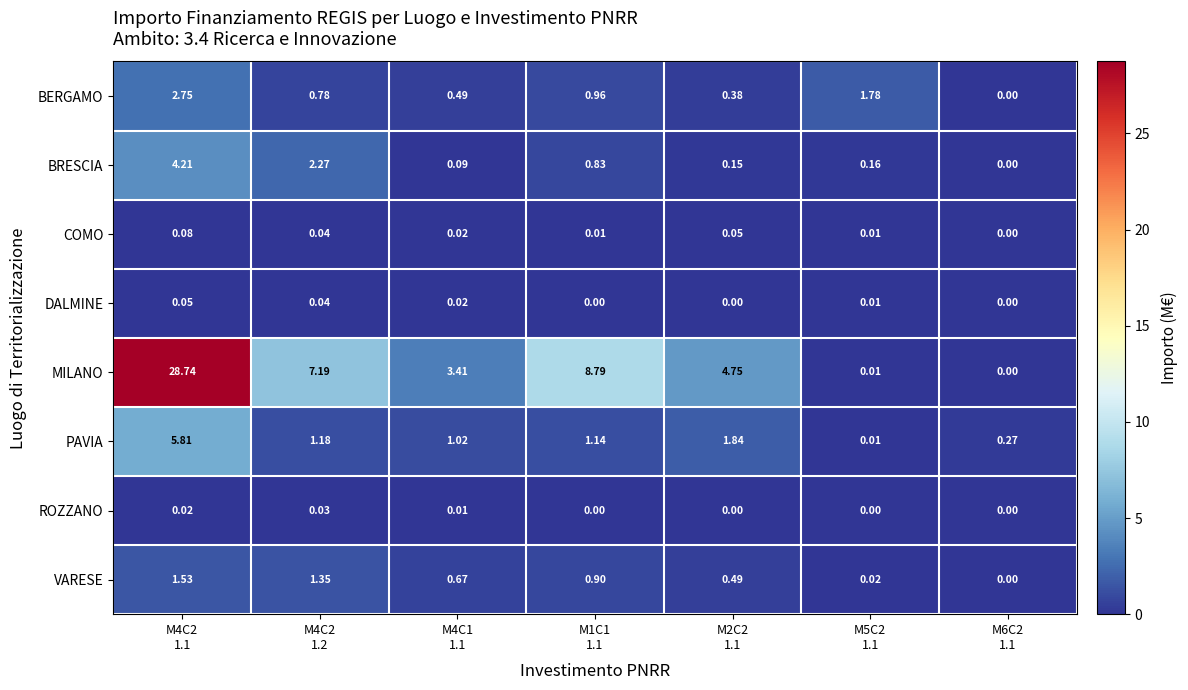

Rank the series by their maximum value, from lowest to highest.

ROZZANO, DALMINE, COMO, VARESE, BERGAMO, BRESCIA, PAVIA, MILANO